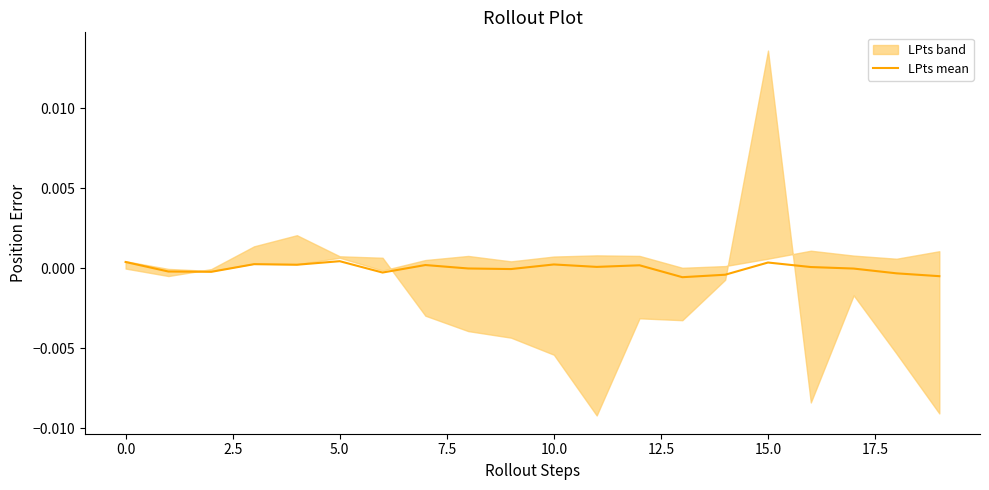

What position from the left is 2.5?

3